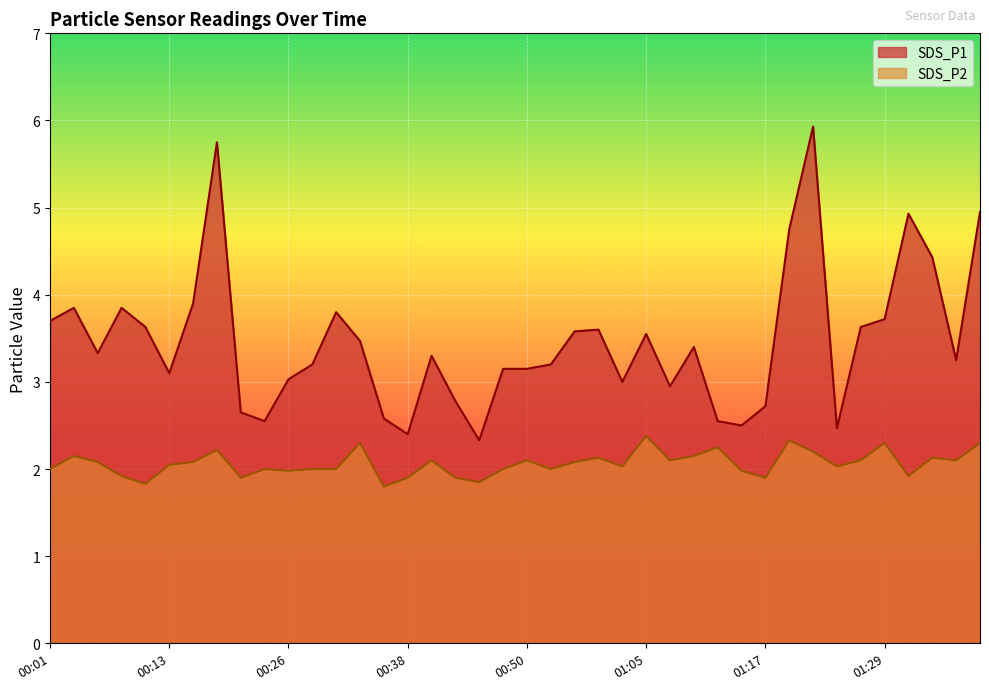

Reading left to right, transcribe all the data shown in this chart.

SDS_P1: 00:01=3.7	00:04=3.9	00:06=3.3	00:09=3.9	00:11=3.6	00:13=3.1	00:16=3.9	00:18=5.8	00:21=2.6	00:23=2.5	00:26=3.0	00:28=3.2	00:30=3.8	00:33=3.5	00:35=2.6	00:38=2.4	00:40=3.3	00:43=2.8	00:45=2.3	00:47=3.1	00:50=3.1	00:52=3.2	00:55=3.6	00:57=3.6	01:02=3.0	01:05=3.5	01:07=3.0	01:10=3.4	01:12=2.5	01:14=2.5	01:17=2.7	01:19=4.8	01:22=5.9	01:24=2.5	01:27=3.6	01:29=3.7	01:32=4.9	01:34=4.4	01:37=3.2	01:39=5.0
SDS_P2: 00:01=2.0	00:04=2.1	00:06=2.1	00:09=1.9	00:11=1.8	00:13=2.0	00:16=2.1	00:18=2.2	00:21=1.9	00:23=2.0	00:26=2.0	00:28=2.0	00:30=2.0	00:33=2.3	00:35=1.8	00:38=1.9	00:40=2.1	00:43=1.9	00:45=1.9	00:47=2.0	00:50=2.1	00:52=2.0	00:55=2.1	00:57=2.1	01:02=2.0	01:05=2.4	01:07=2.1	01:10=2.1	01:12=2.2	01:14=2.0	01:17=1.9	01:19=2.3	01:22=2.2	01:24=2.0	01:27=2.1	01:29=2.3	01:32=1.9	01:34=2.1	01:37=2.1	01:39=2.3